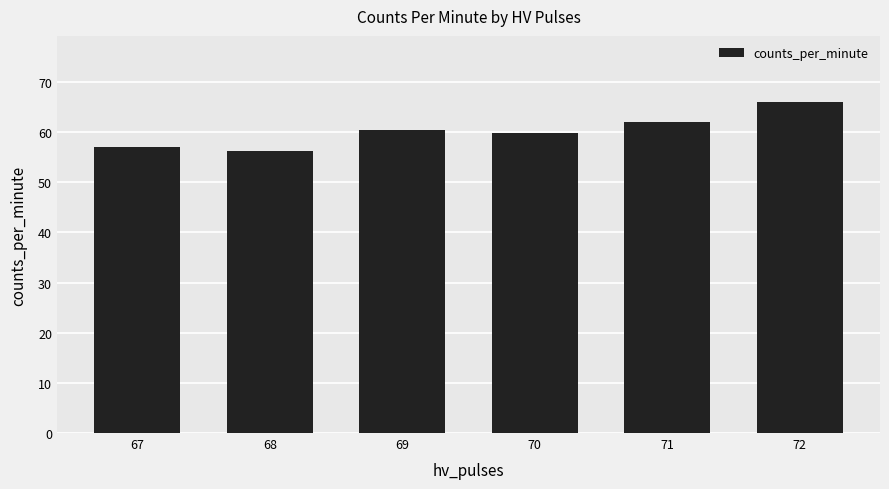

Rank the categories by value from highest to lowest.

72, 71, 69, 70, 67, 68